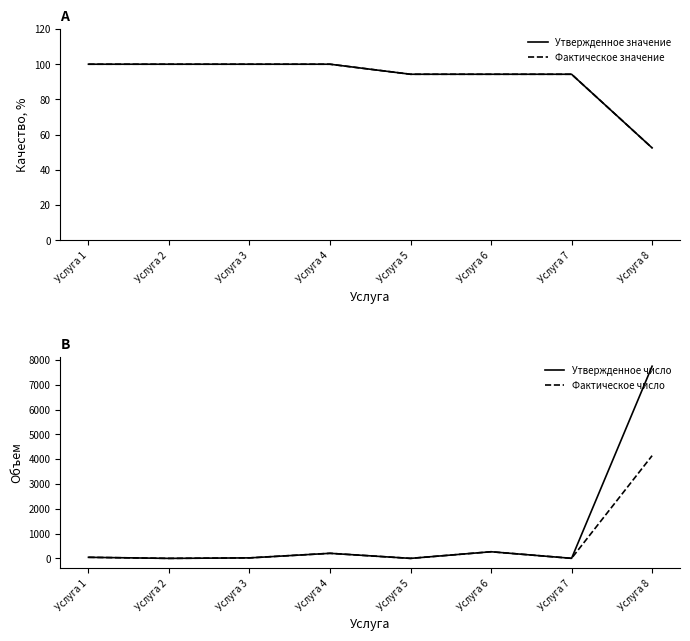

Between Услуга 4 and Услуга 5, which series saw the biggest shift?

Утвержденное число